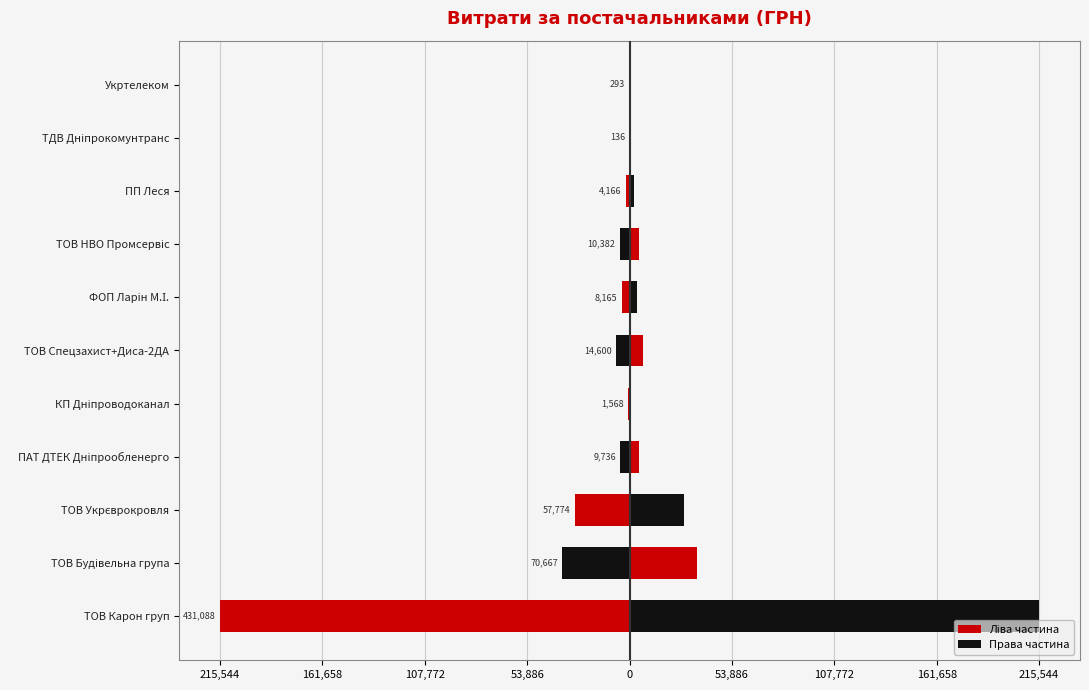

Is the value of Ліва частина at ТОВ Карон груп greater than the value of Права частина at ТОВ Будівельна група?

No